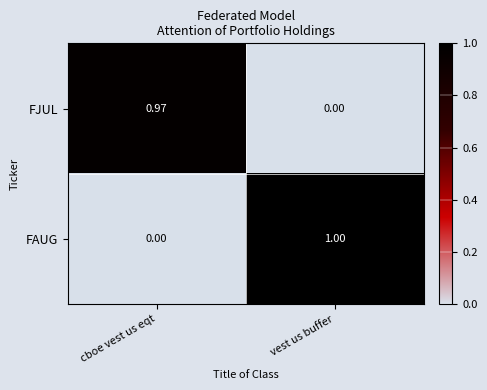

At which label is FAUG closest to 0?

cboe vest us eqt